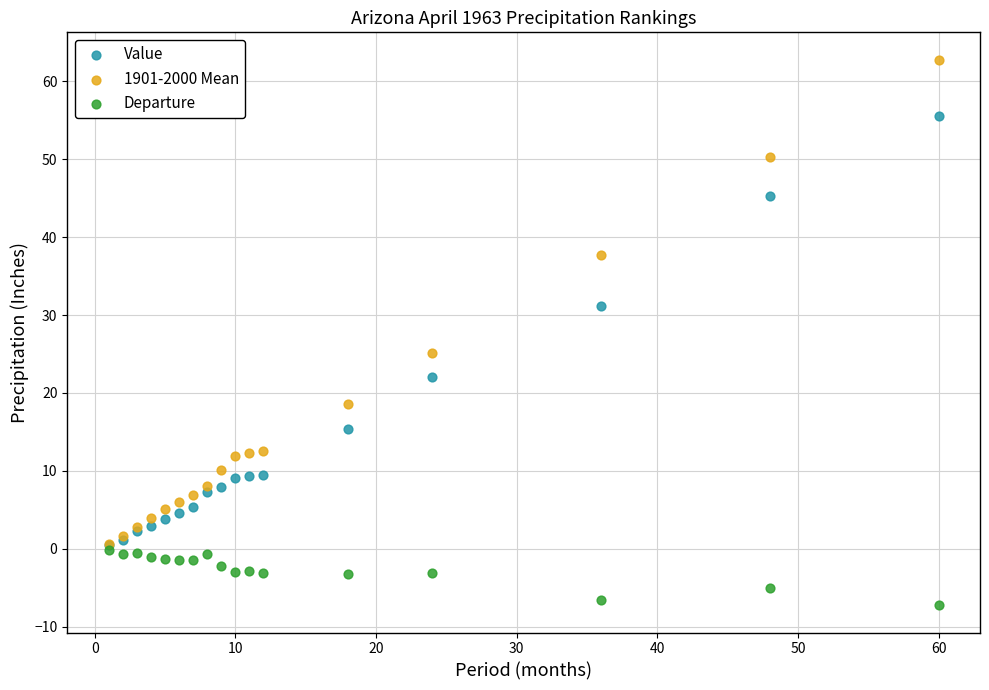

Which series has the widest spread of Y values?

1901-2000 Mean